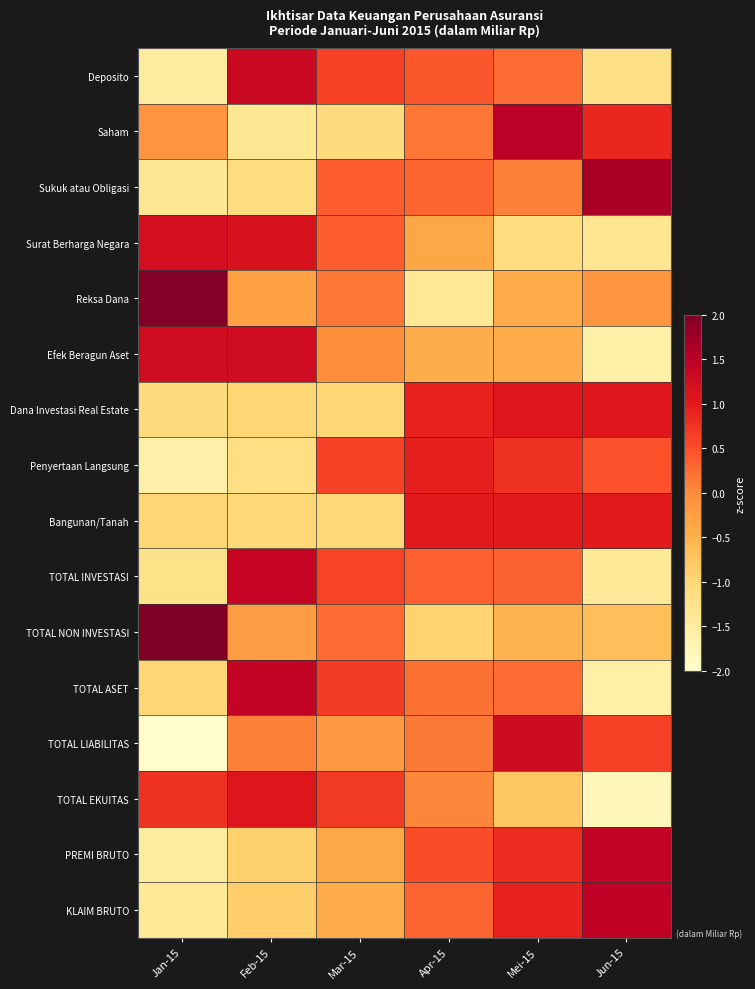

Reading left to right, list all the values displayed in this chart.

Deposito: Jan-15=-1.5	Feb-15=1.3	Mar-15=0.6	Apr-15=0.4	Mei-15=0.3	Jun-15=-1.2
Saham: Jan-15=-0.1	Feb-15=-1.4	Mar-15=-1.1	Apr-15=0.2	Mei-15=1.5	Jun-15=0.9
Sukuk atau Obligasi: Jan-15=-1.3	Feb-15=-1.1	Mar-15=0.4	Apr-15=0.3	Mei-15=0.1	Jun-15=1.7
Surat Berharga Negara: Jan-15=1.2	Feb-15=1.2	Mar-15=0.4	Apr-15=-0.3	Mei-15=-1.1	Jun-15=-1.3
Reksa Dana: Jan-15=2.0	Feb-15=-0.3	Mar-15=0.2	Apr-15=-1.4	Mei-15=-0.4	Jun-15=-0.1
Efek Beragun Aset: Jan-15=1.2	Feb-15=1.3	Mar-15=-0.0	Apr-15=-0.4	Mei-15=-0.4	Jun-15=-1.6
Dana Investasi Real Estate: Jan-15=-1.1	Feb-15=-1.0	Mar-15=-1.0	Apr-15=0.9	Mei-15=1.0	Jun-15=1.0
Penyertaan Langsung: Jan-15=-1.6	Feb-15=-1.2	Mar-15=0.6	Apr-15=0.9	Mei-15=0.8	Jun-15=0.5
Bangunan/Tanah: Jan-15=-1.0	Feb-15=-1.0	Mar-15=-1.0	Apr-15=1.0	Mei-15=1.0	Jun-15=1.0
TOTAL INVESTASI: Jan-15=-1.2	Feb-15=1.4	Mar-15=0.6	Apr-15=0.3	Mei-15=0.3	Jun-15=-1.4
TOTAL NON INVESTASI: Jan-15=2.1	Feb-15=-0.2	Mar-15=0.3	Apr-15=-0.9	Mei-15=-0.5	Jun-15=-0.7
TOTAL ASET: Jan-15=-1.0	Feb-15=1.4	Mar-15=0.7	Apr-15=0.2	Mei-15=0.3	Jun-15=-1.6
TOTAL LIABILITAS: Jan-15=-2.0	Feb-15=0.1	Mar-15=-0.2	Apr-15=0.2	Mei-15=1.3	Jun-15=0.6
TOTAL EKUITAS: Jan-15=0.8	Feb-15=1.1	Mar-15=0.7	Apr-15=0.0	Mei-15=-0.8	Jun-15=-1.8
PREMI BRUTO: Jan-15=-1.5	Feb-15=-0.9	Mar-15=-0.4	Apr-15=0.5	Mei-15=0.8	Jun-15=1.4
KLAIM BRUTO: Jan-15=-1.4	Feb-15=-0.9	Mar-15=-0.4	Apr-15=0.3	Mei-15=0.9	Jun-15=1.5